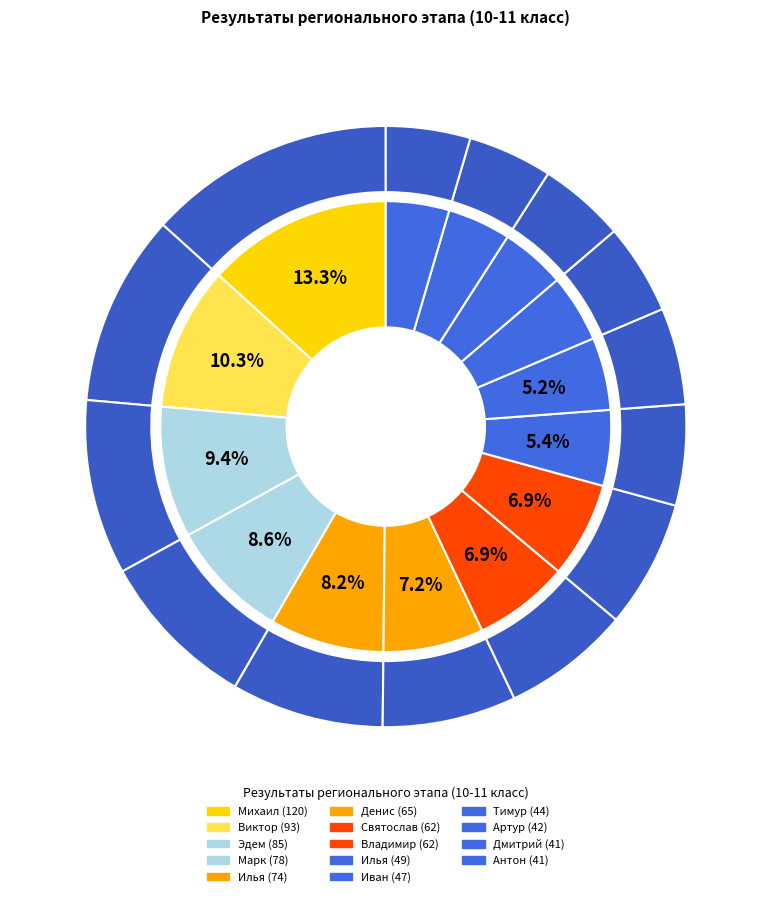

To the nearest percent, what is the average slice percentage?

7%